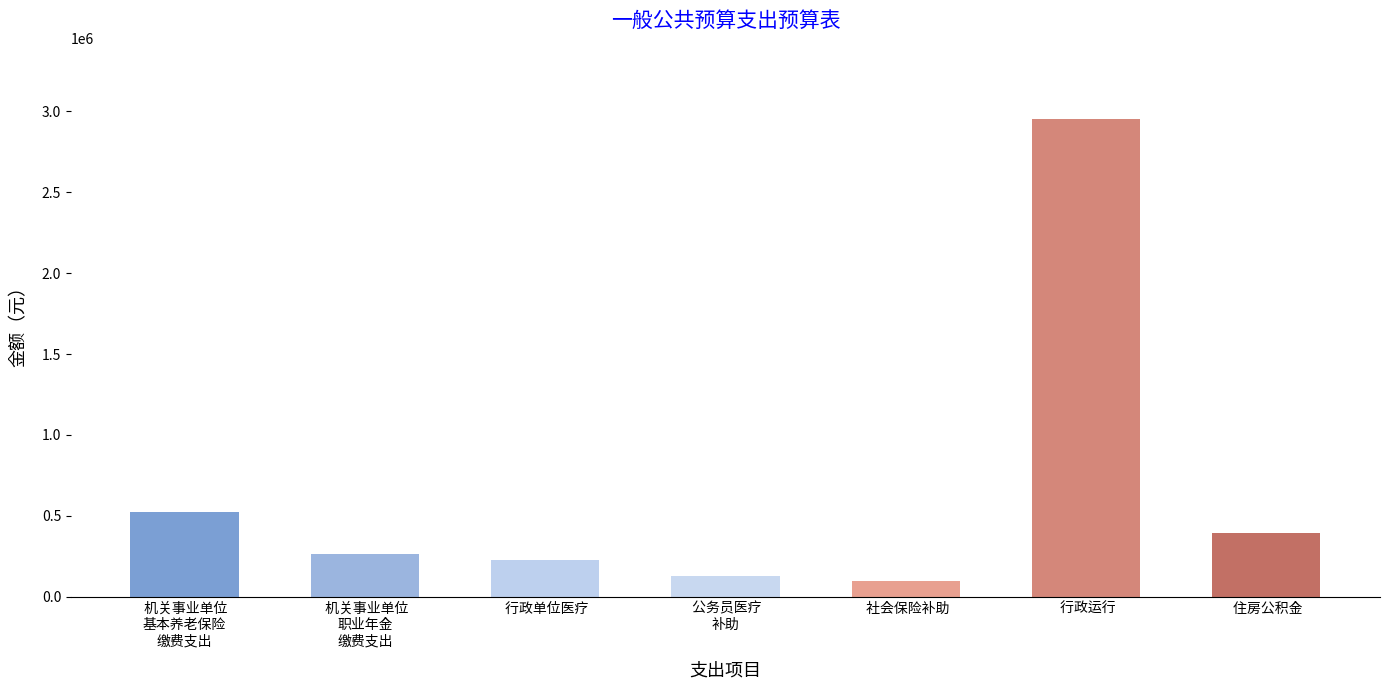

List the labels in order of value, smallest first.

 社会保险补助,  公务员医疗
补助,  行政单位医疗,  机关事业单位
职业年金
缴费支出,  住房公积金,  机关事业单位
基本养老保险
缴费支出,  行政运行